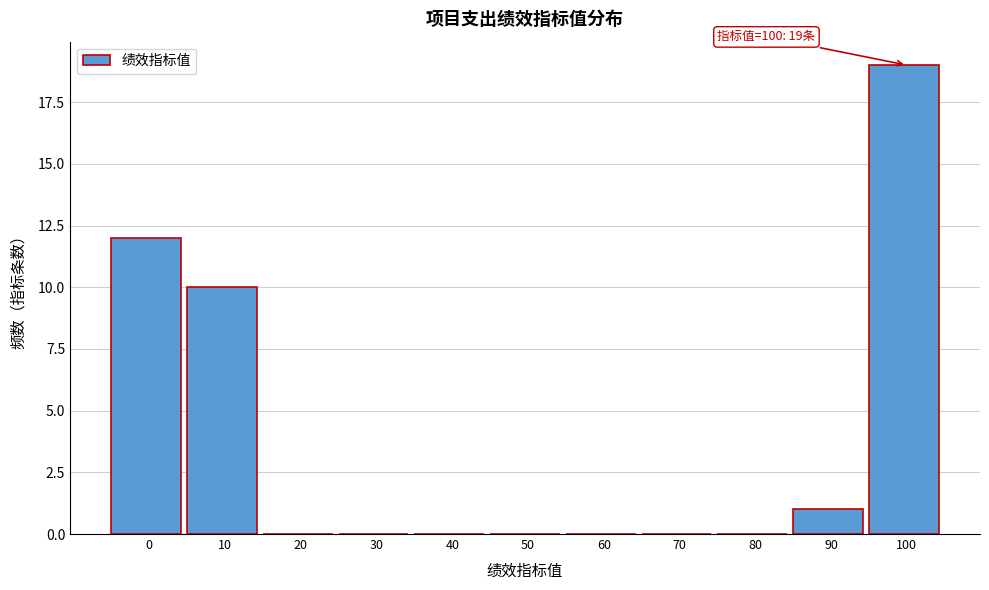

Reading left to right, list all the values displayed in this chart.

0=12	10=10	20=0	30=0	40=0	50=0	60=0	70=0	80=0	90=1	100=19